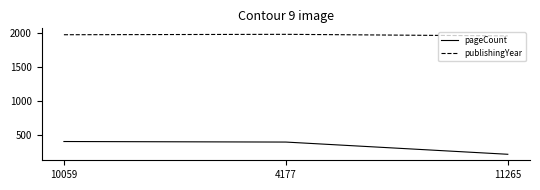

List the series in order of their peak value, lowest first.

pageCount, publishingYear